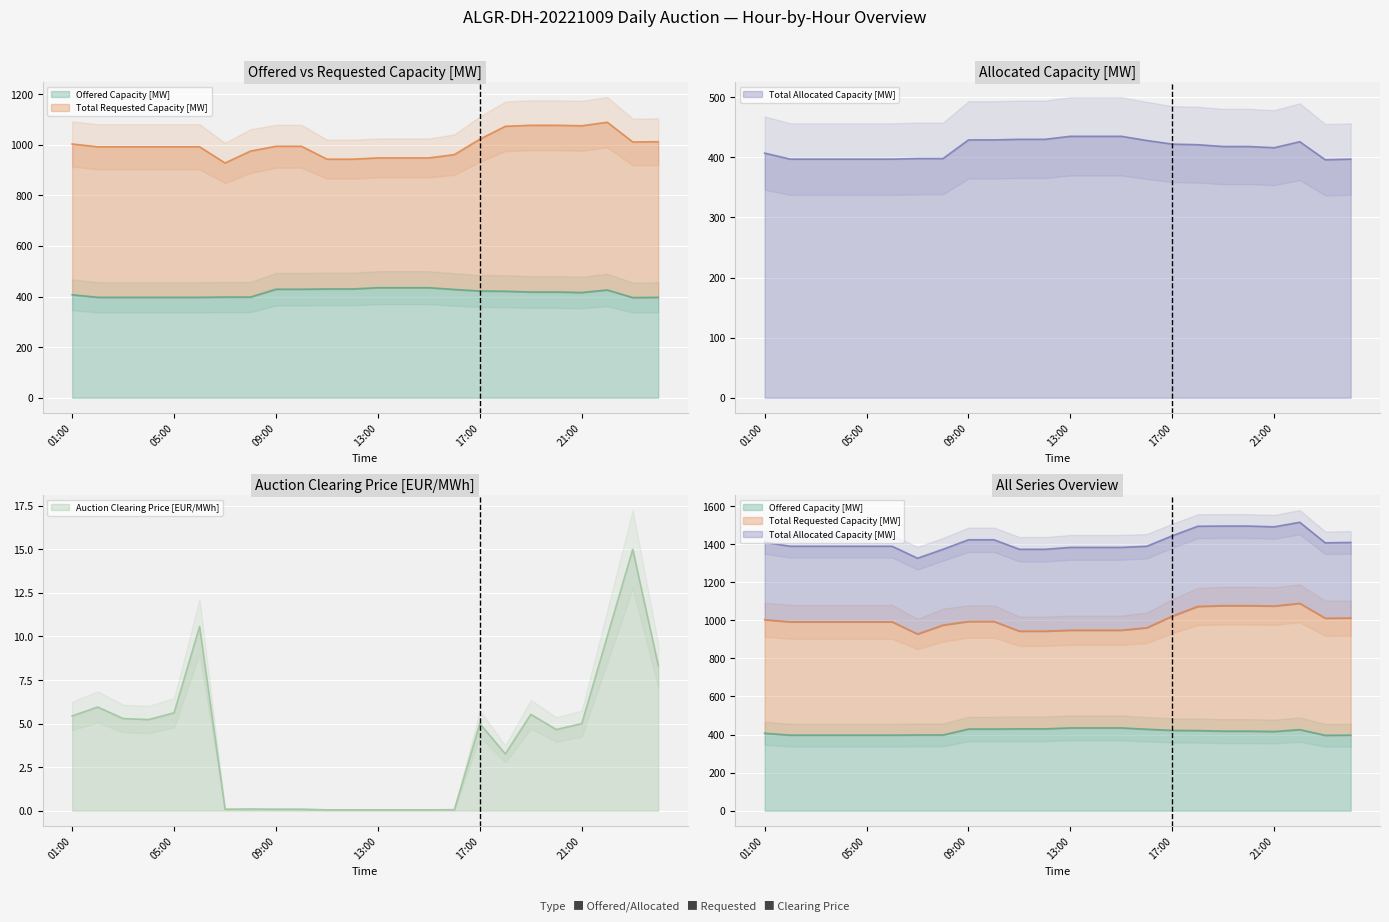

Which category has the highest value in the Offered Capacity [MW] series?

13:00